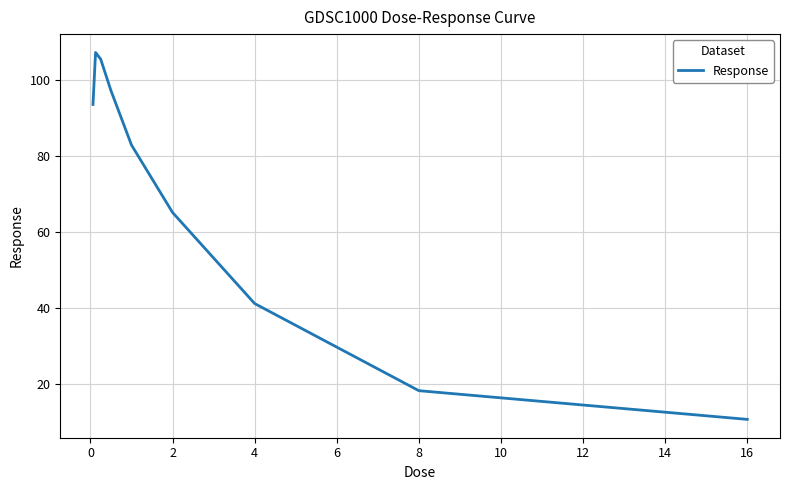

What is the difference between the maximum and minimum values?

96.6